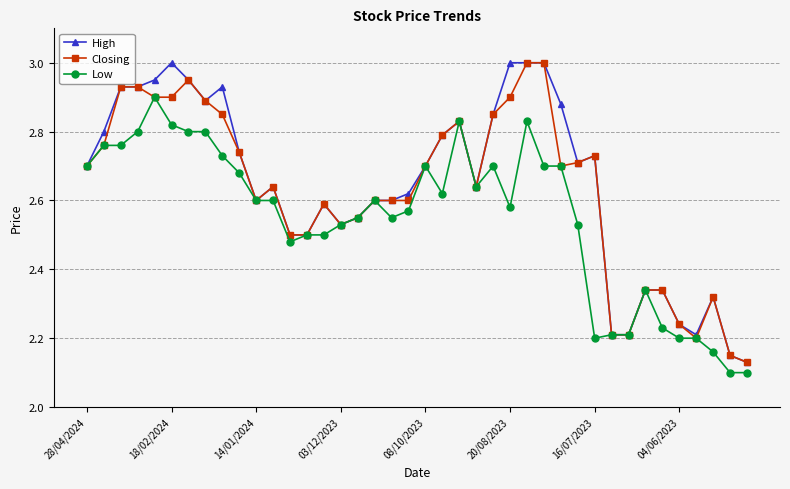

Does the chart have visible grid lines?

Yes